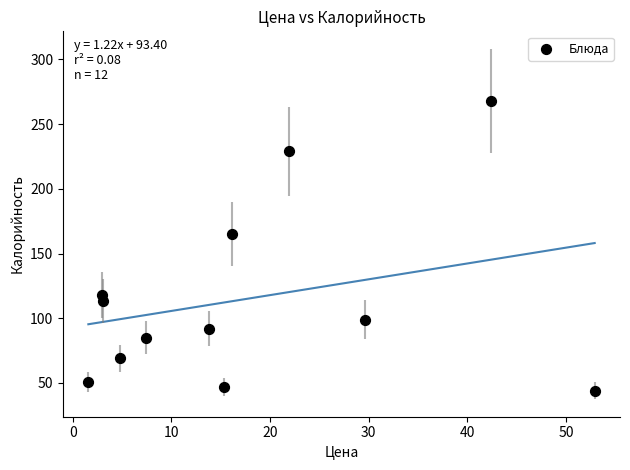

What Y value in the scatter plot is closest to 156?

165